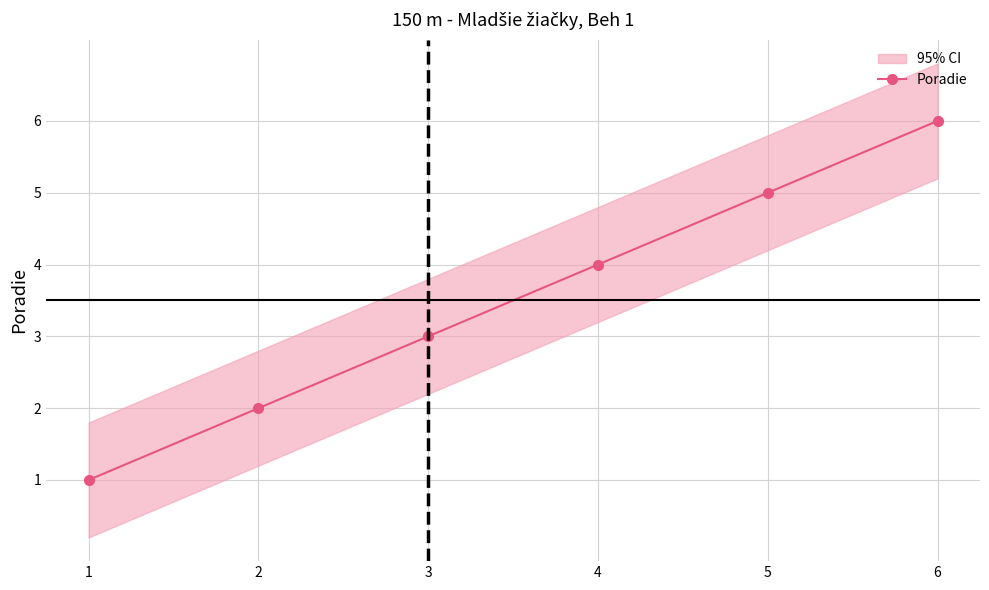

Reading right to left, transcribe all the data shown in this chart.

6=6	5=5	4=4	3=3	2=2	1=1